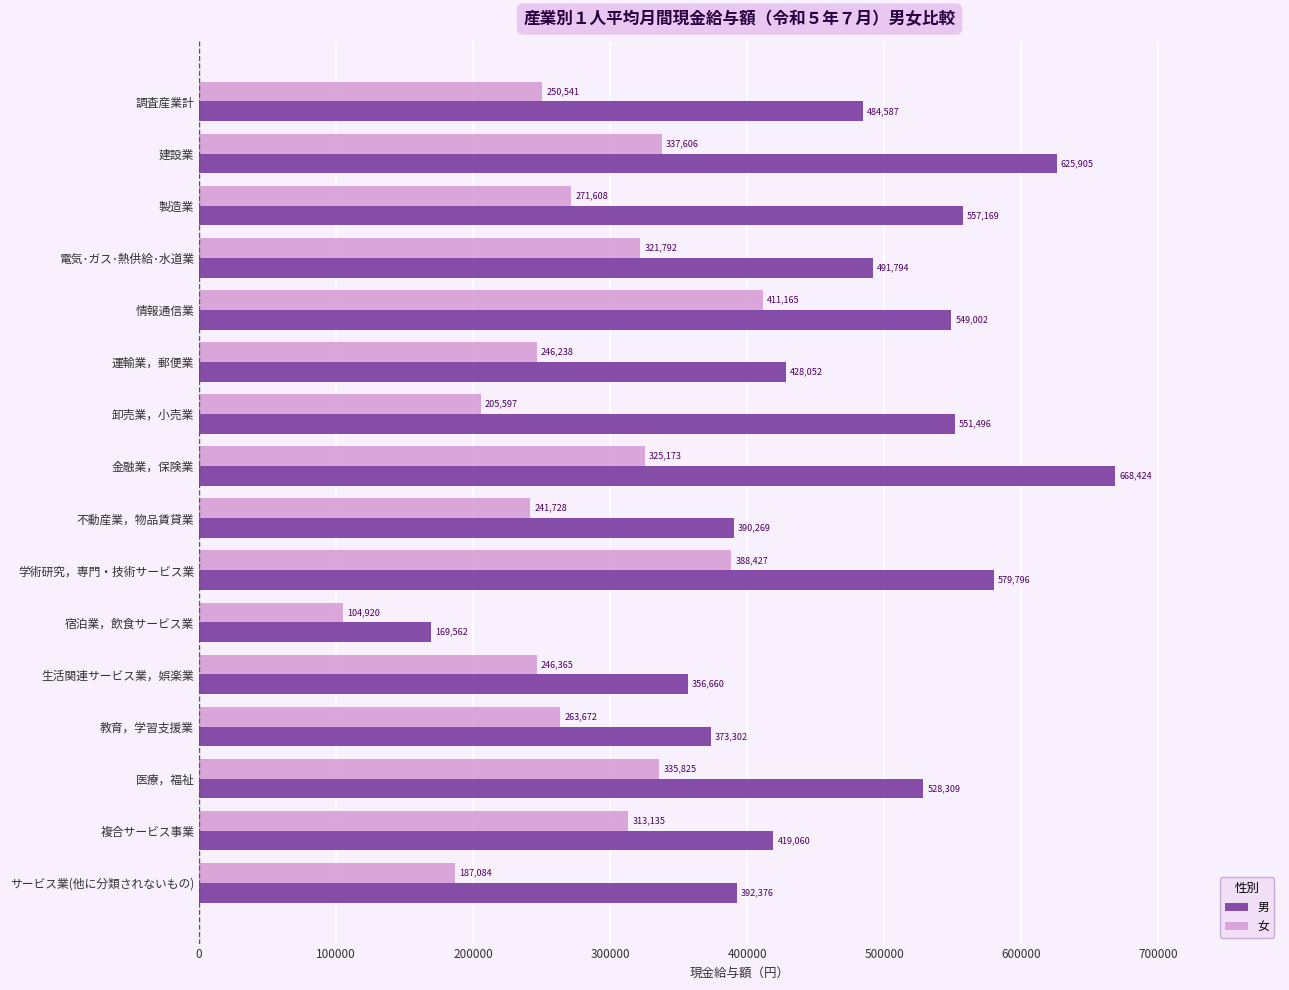

How many values in the 女 series are below 271608?

8